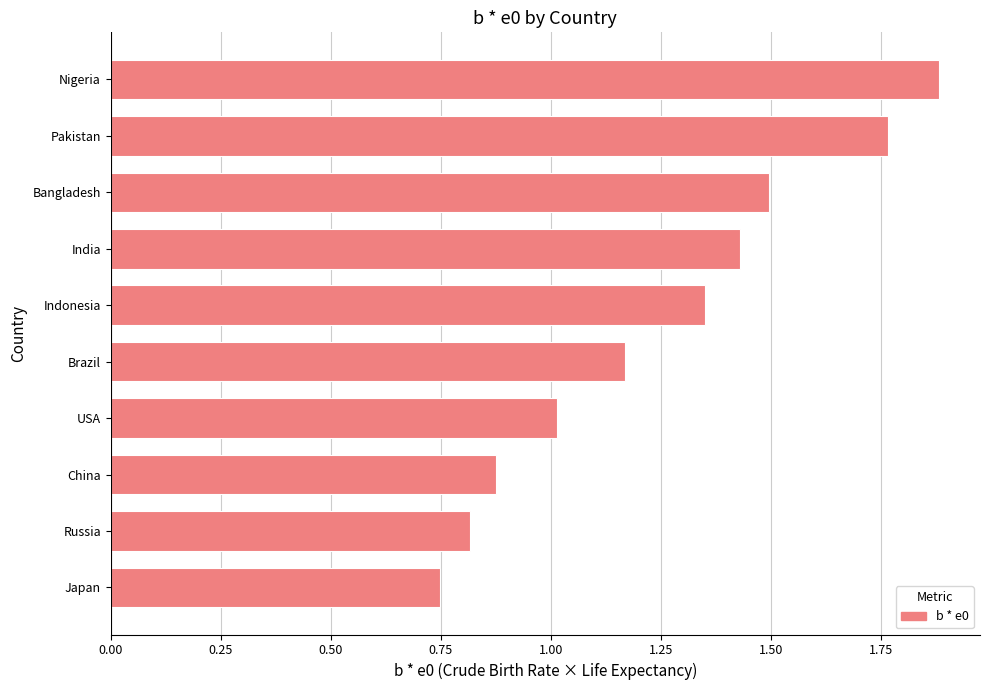

List the labels in order of value, largest first.

Nigeria, Pakistan, Bangladesh, India, Indonesia, Brazil, USA, China, Russia, Japan